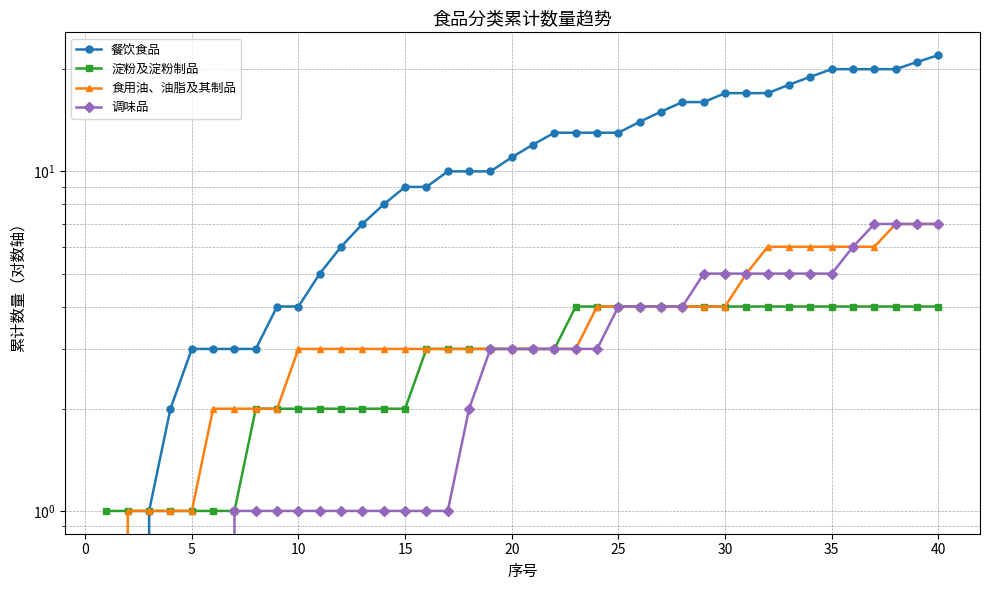

True or false: 食用油、油脂及其制品 has more than 2 points higher than both neighbors.

False